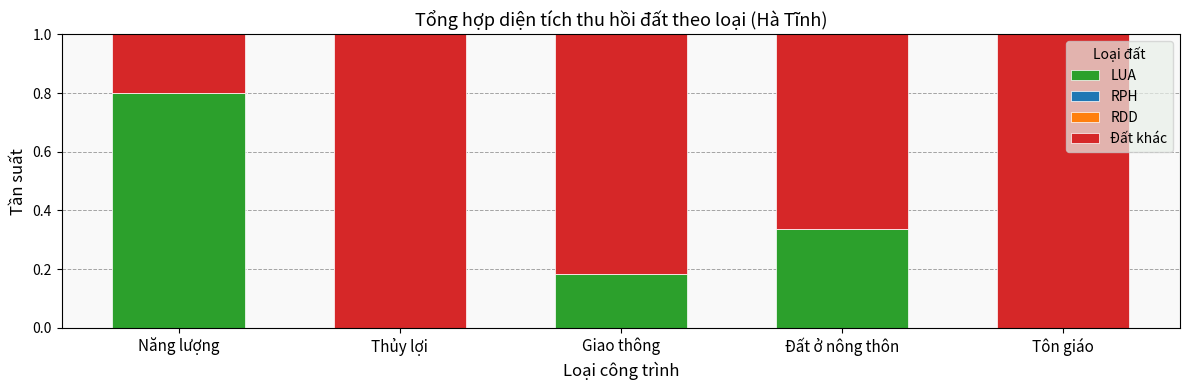

How many distinct data groups are displayed?

2